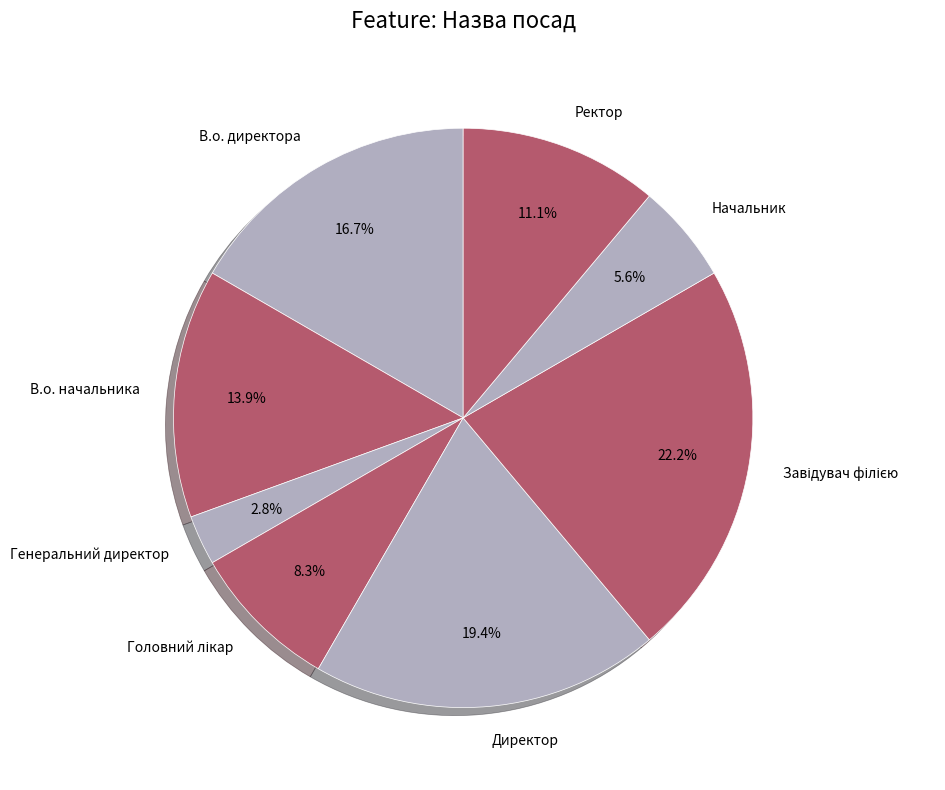

To the nearest percent, what percentage of the pie is Ректор?

11%